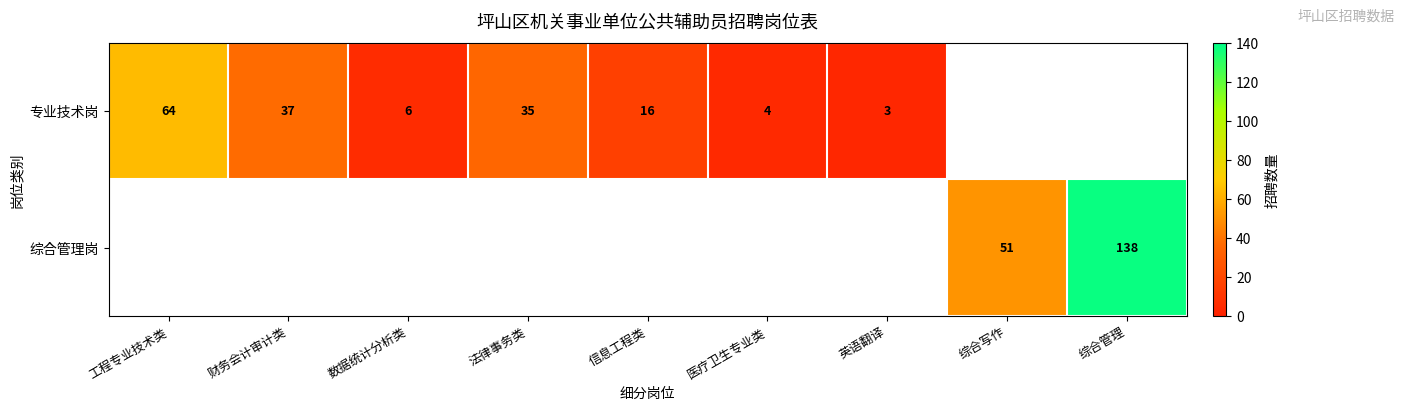

What is the difference between the 综合管理岗 values at 综合写作 and 综合管理?

87